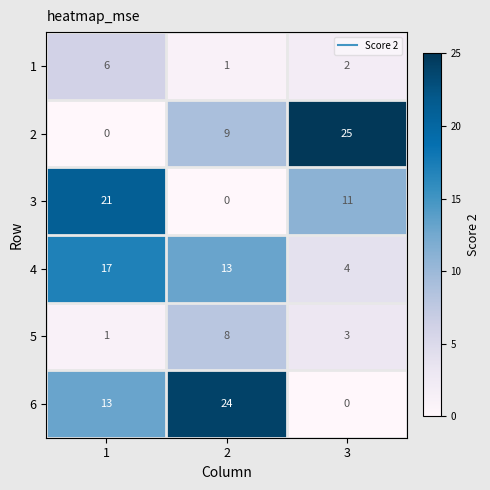

True or false: 6 has a value of -11 at 3.

False